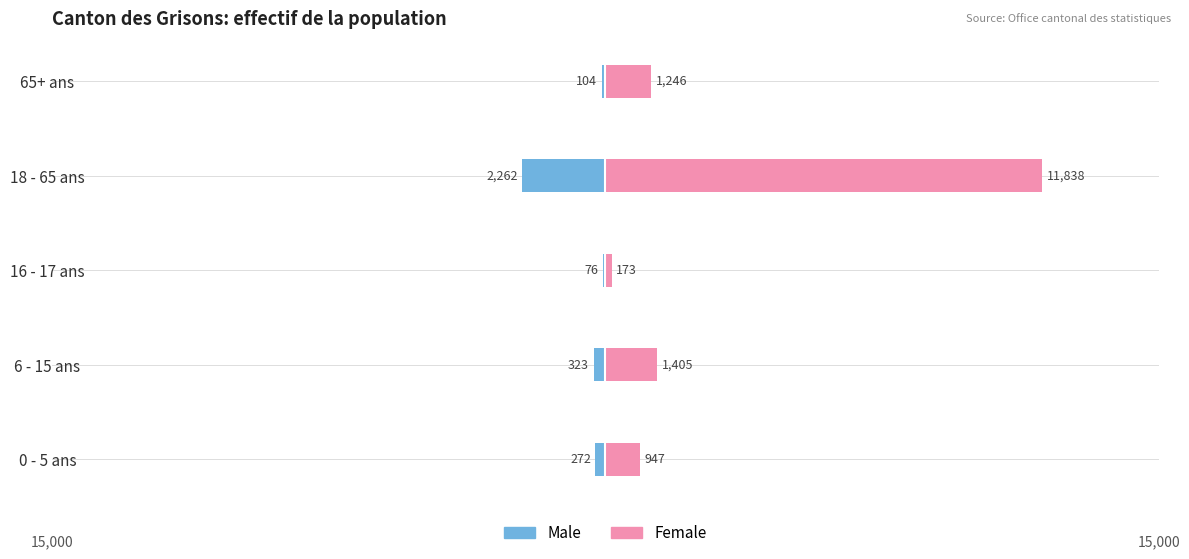

What is the difference between the maximum and minimum values in the Female series?

11665